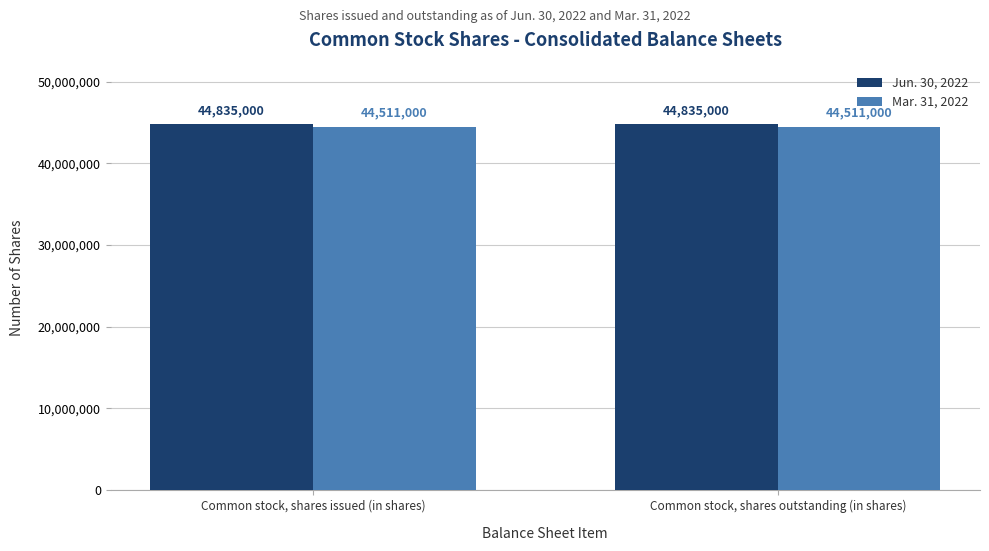

Is it true that Mar. 31, 2022 equals 44511000 at Common stock, shares outstanding (in shares)?

True